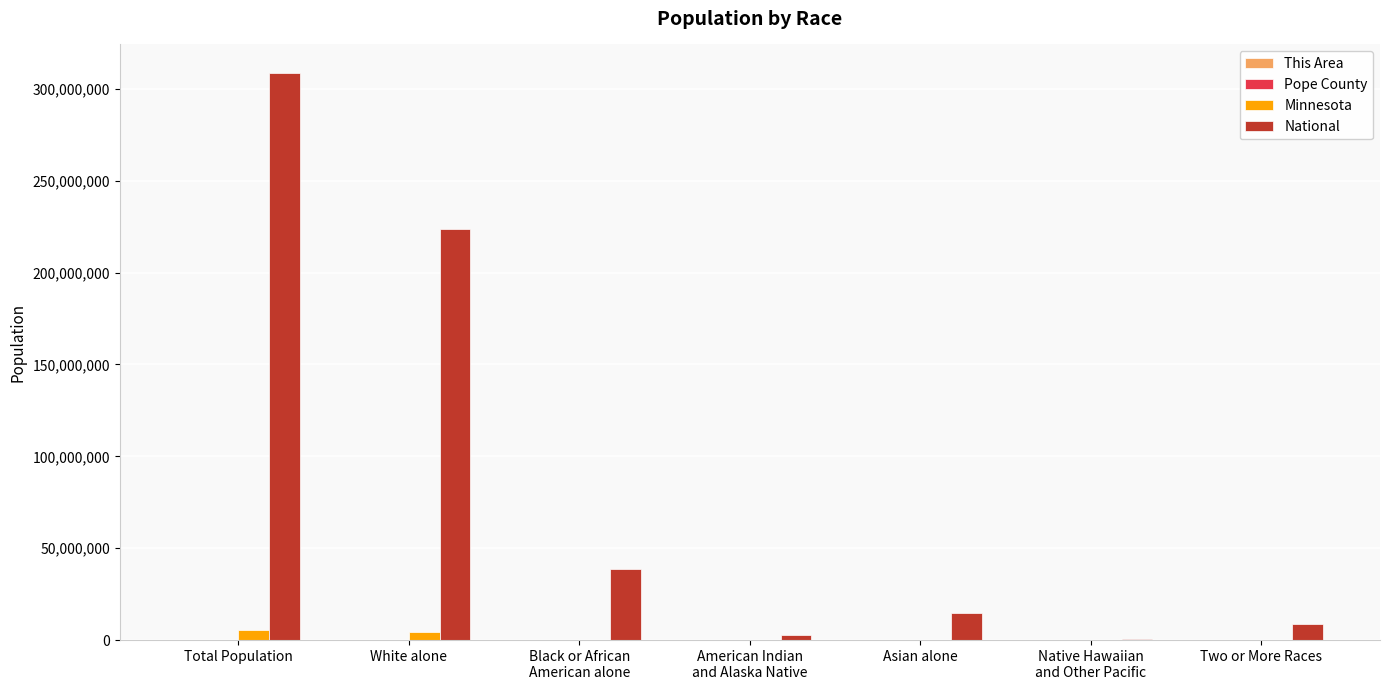

Between Black or African
American alone and Two or More Races, which series saw the biggest shift?

National